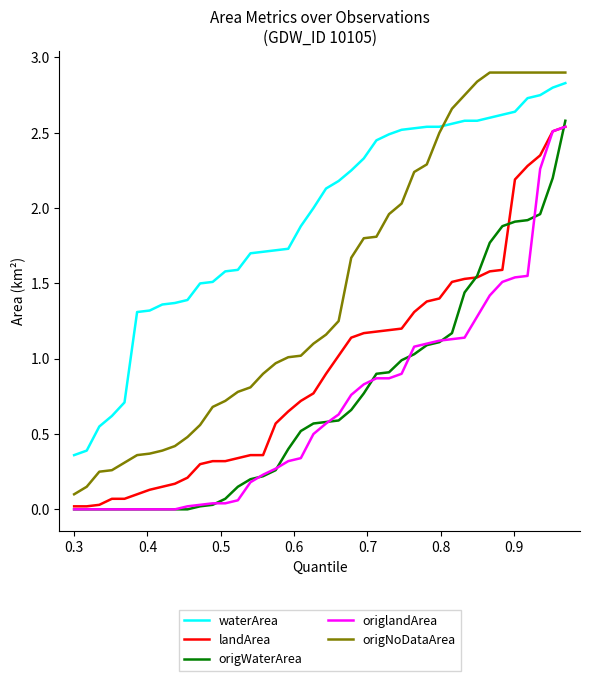

True or false: origNoDataArea and origWaterArea intersect in this chart.

False